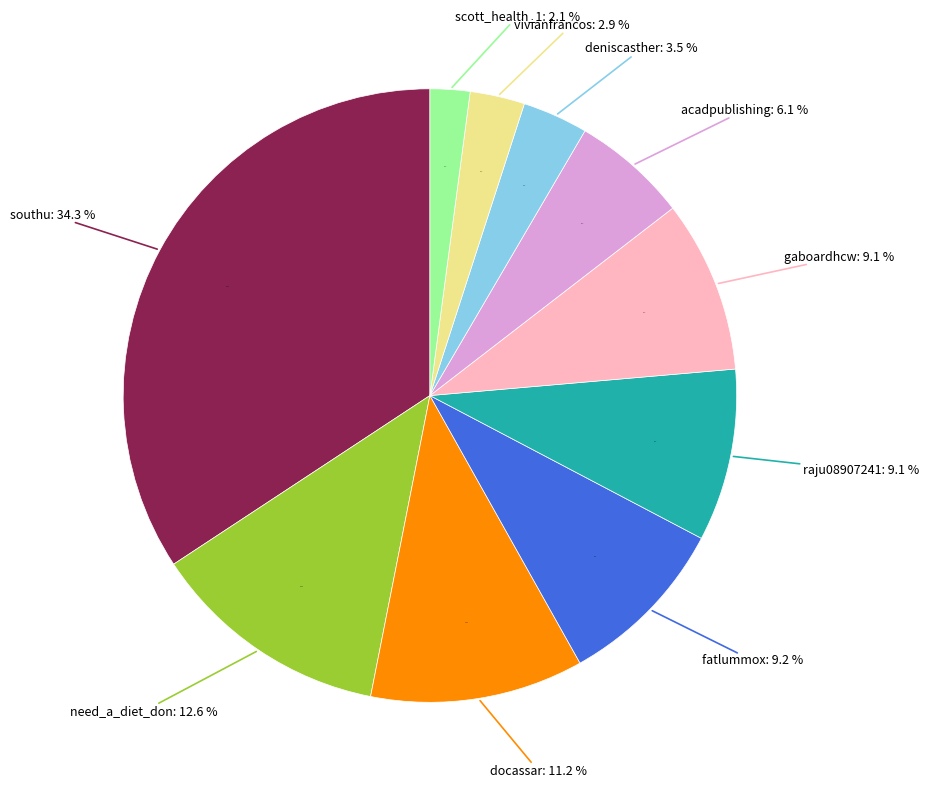

Is it true that southu is 34% of the pie?

True